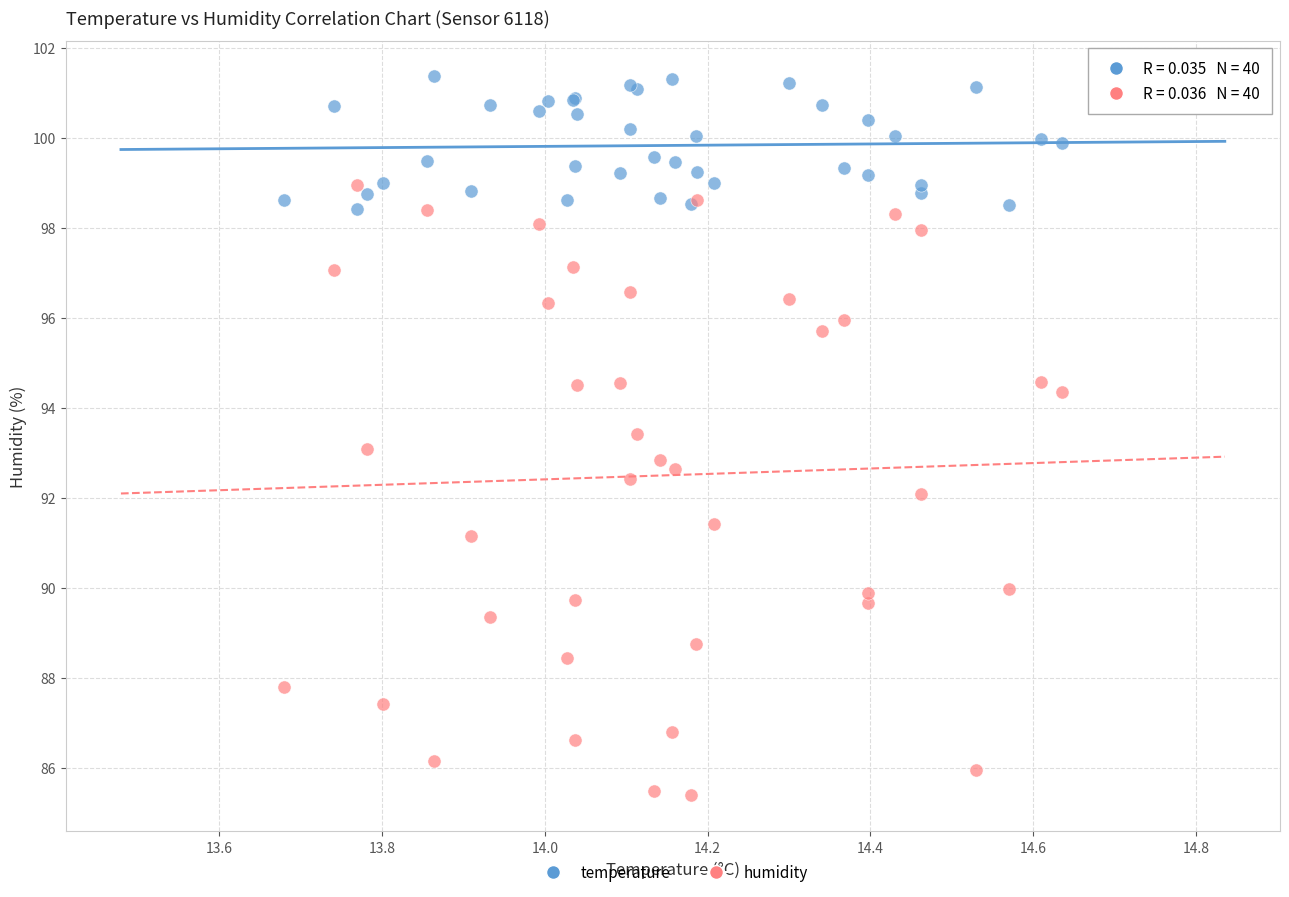

Which series contains the lowest Y value?

humidity